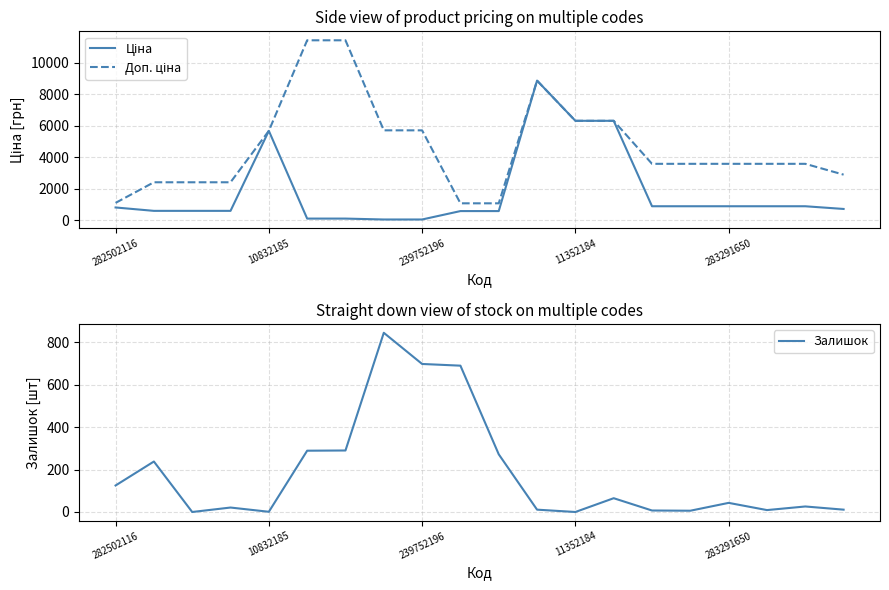

Is it true that Залишок equals 43 at 283291650?

True